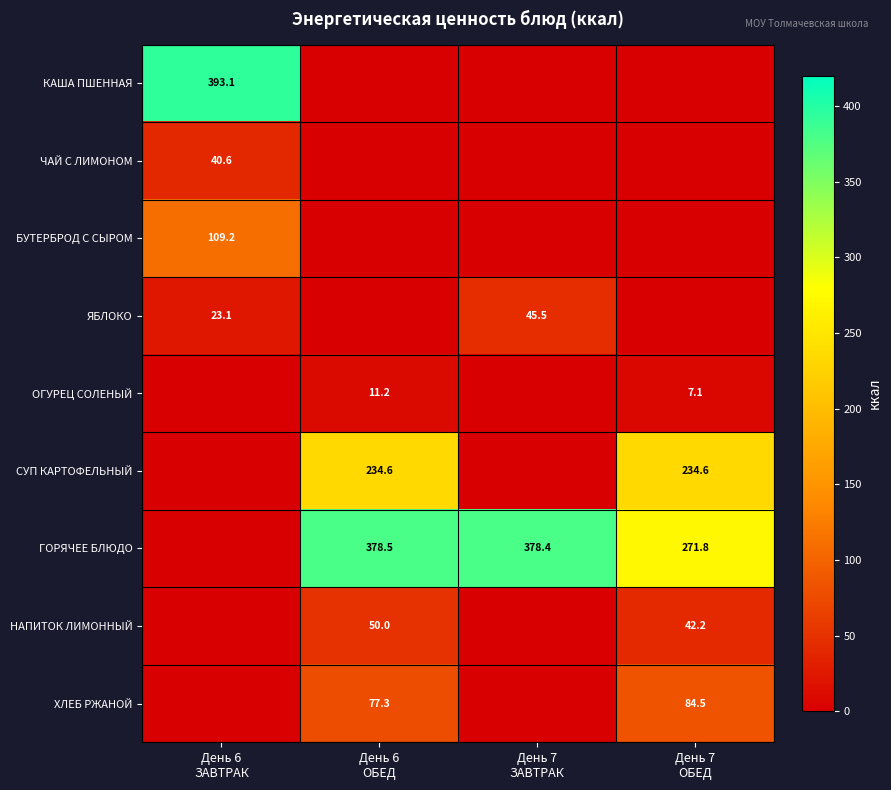

Which category has the highest value in the КАША ПШЕННАЯ series?

День 6 ЗАВТРАК